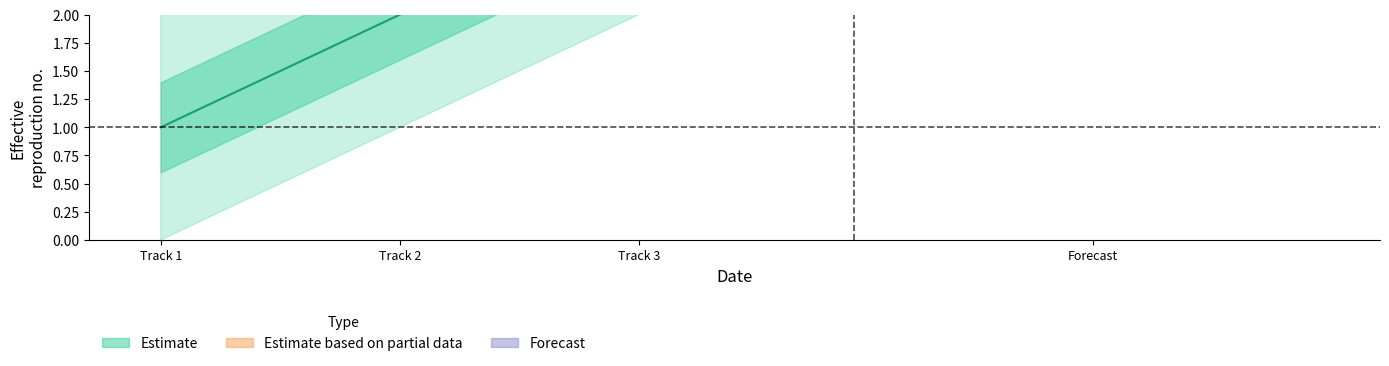

What is the sum of all values?

6